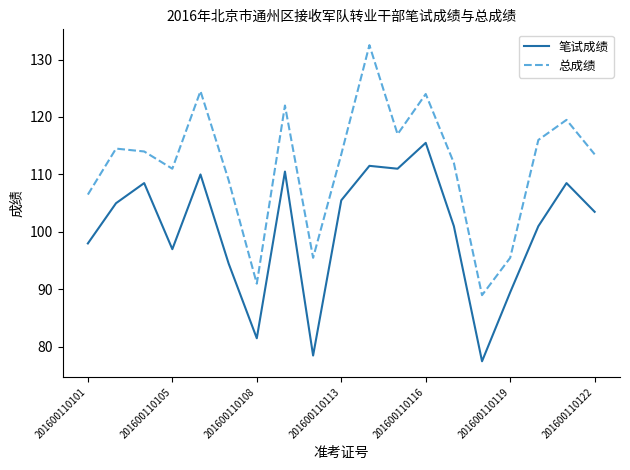

Which series has the largest range (max minus min)?

总成绩